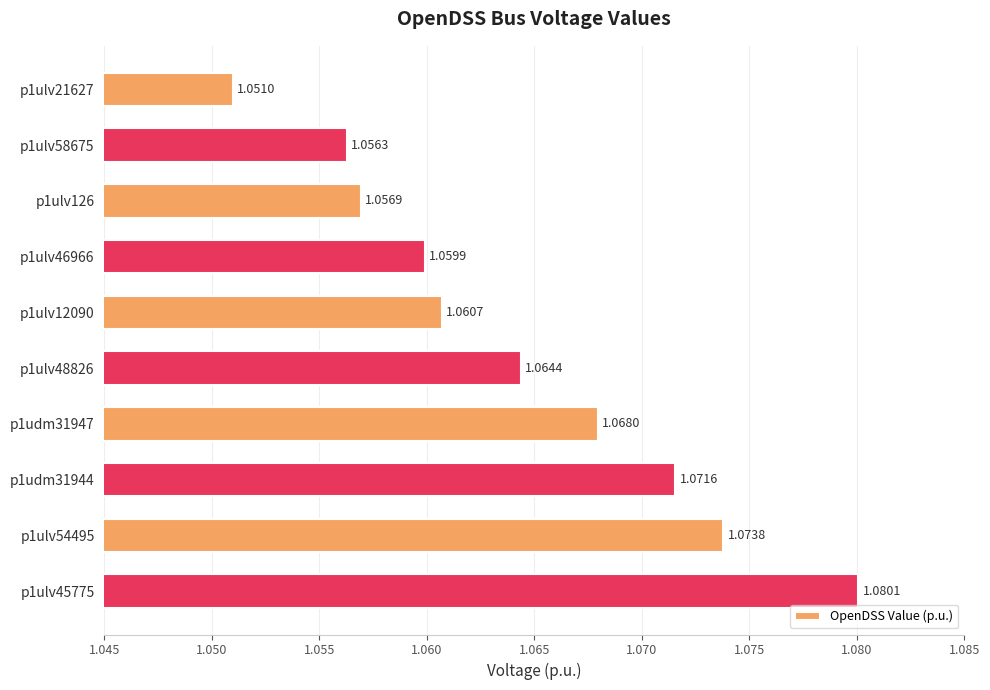

Approximately how many times larger is the value at p1ulv12090 compared to p1ulv126?

1.0